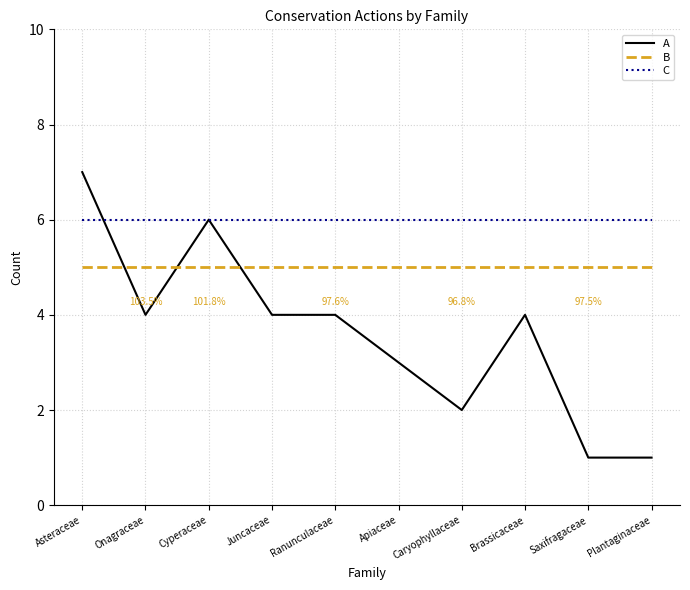

Rank the series by their average value, from lowest to highest.

A, B, C